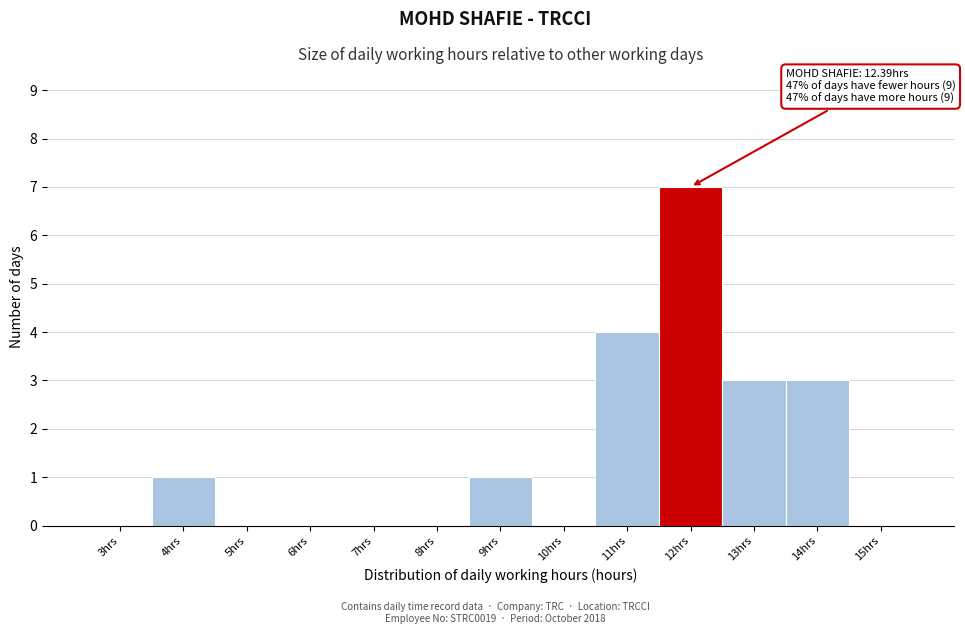

Reading right to left, transcribe all the data shown in this chart.

15hrs=0	14hrs=3	13hrs=3	12hrs=7	11hrs=4	10hrs=0	9hrs=1	8hrs=0	7hrs=0	6hrs=0	5hrs=0	4hrs=1	3hrs=0